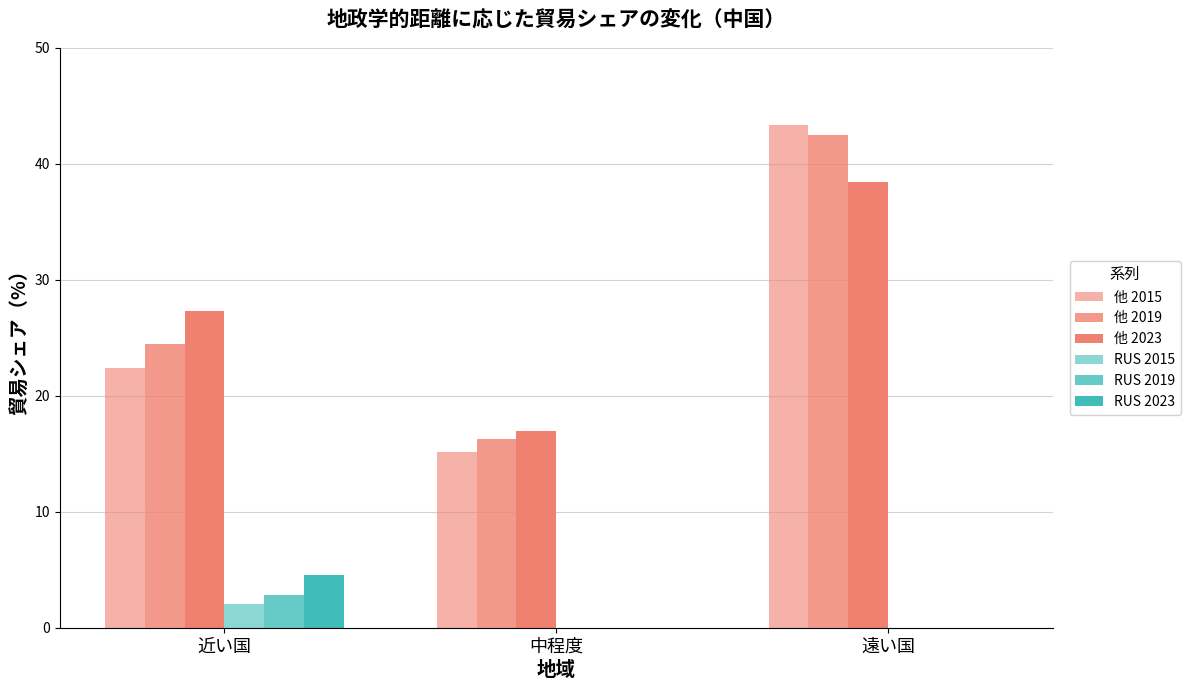

Does the chart contain stacked bars?

No